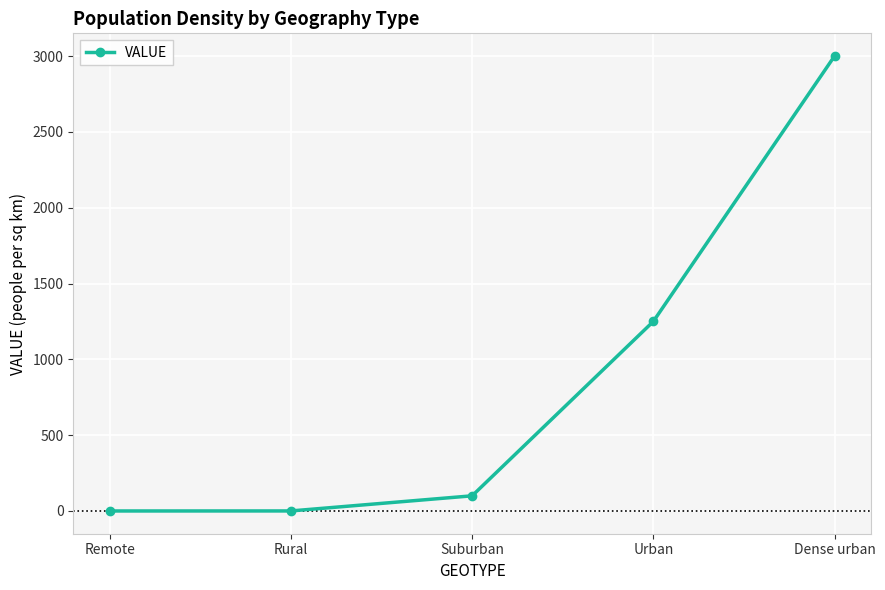

How many lines are shown in the chart?

1